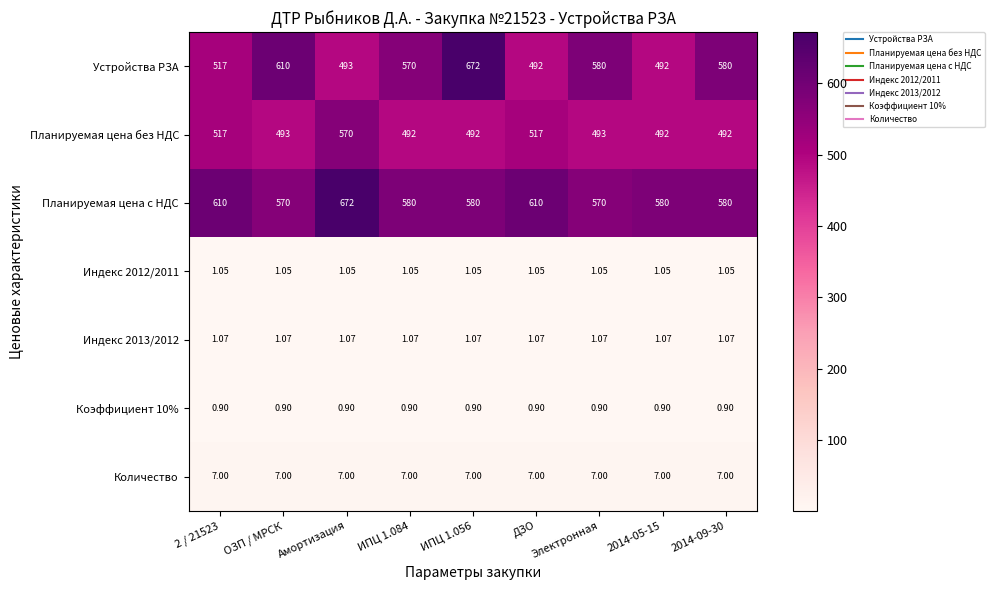

Where does the Устройства РЗА series first go above 570?

ОЗП / МРСК